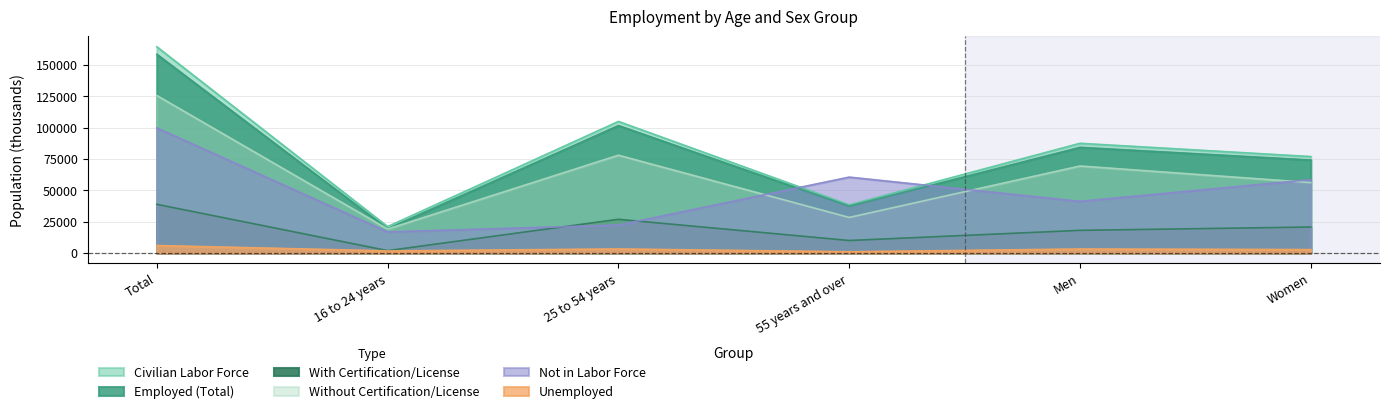

How many categories are shown in the chart?

6